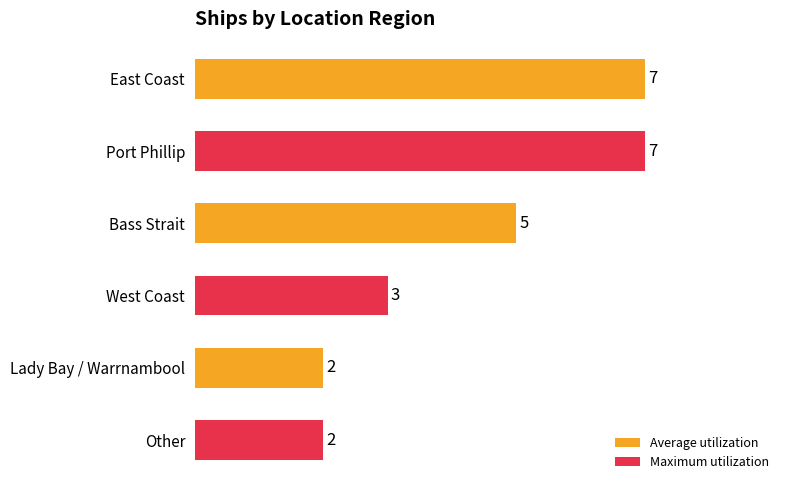

Is it true that the value at East Coast is 7?

True